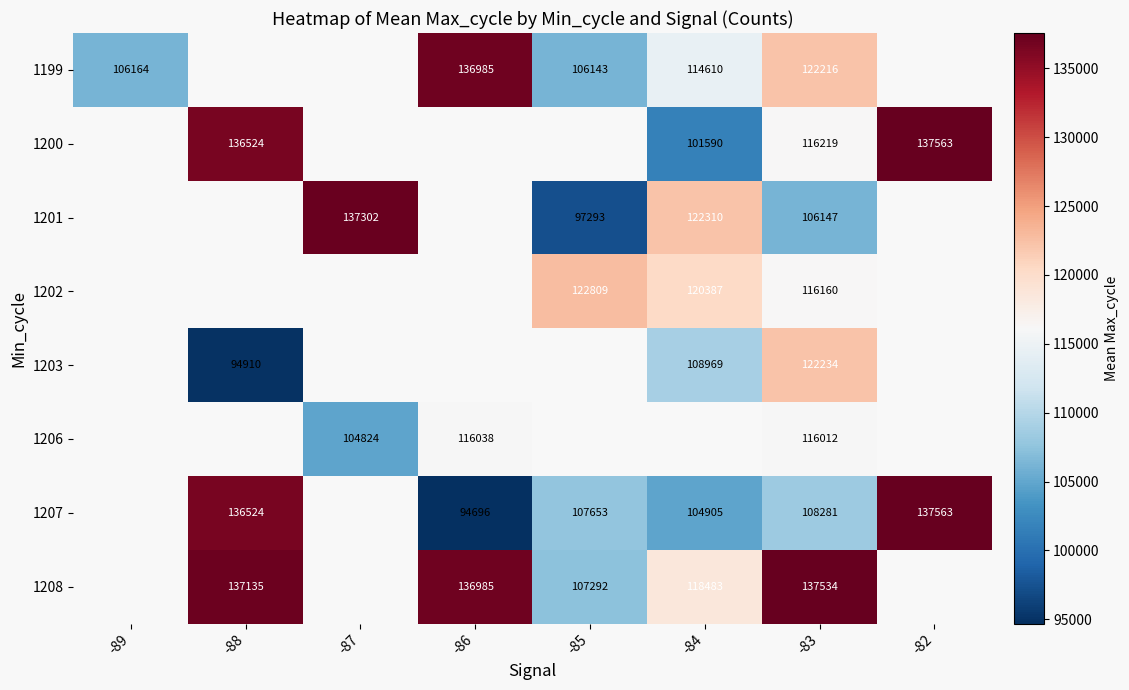

Is the value of 1208 at -85 greater than the value of 1199 at -84?

No